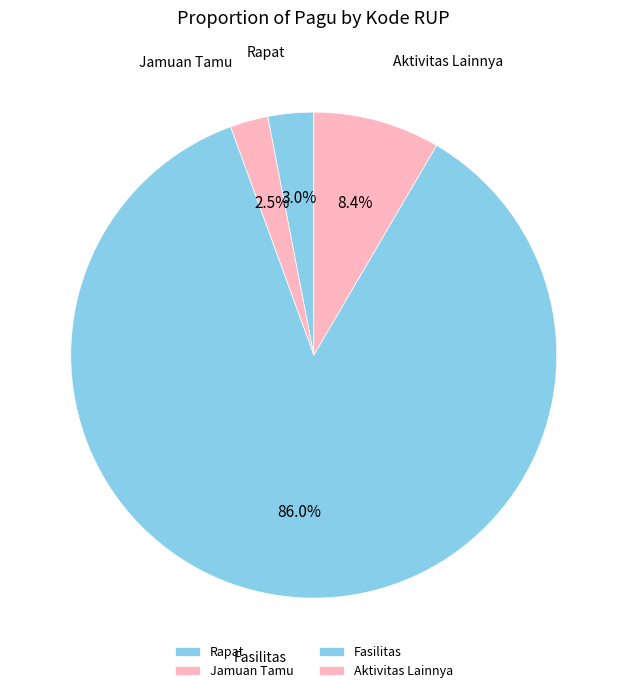

Which category has the biggest portion of the pie?

Fasilitas